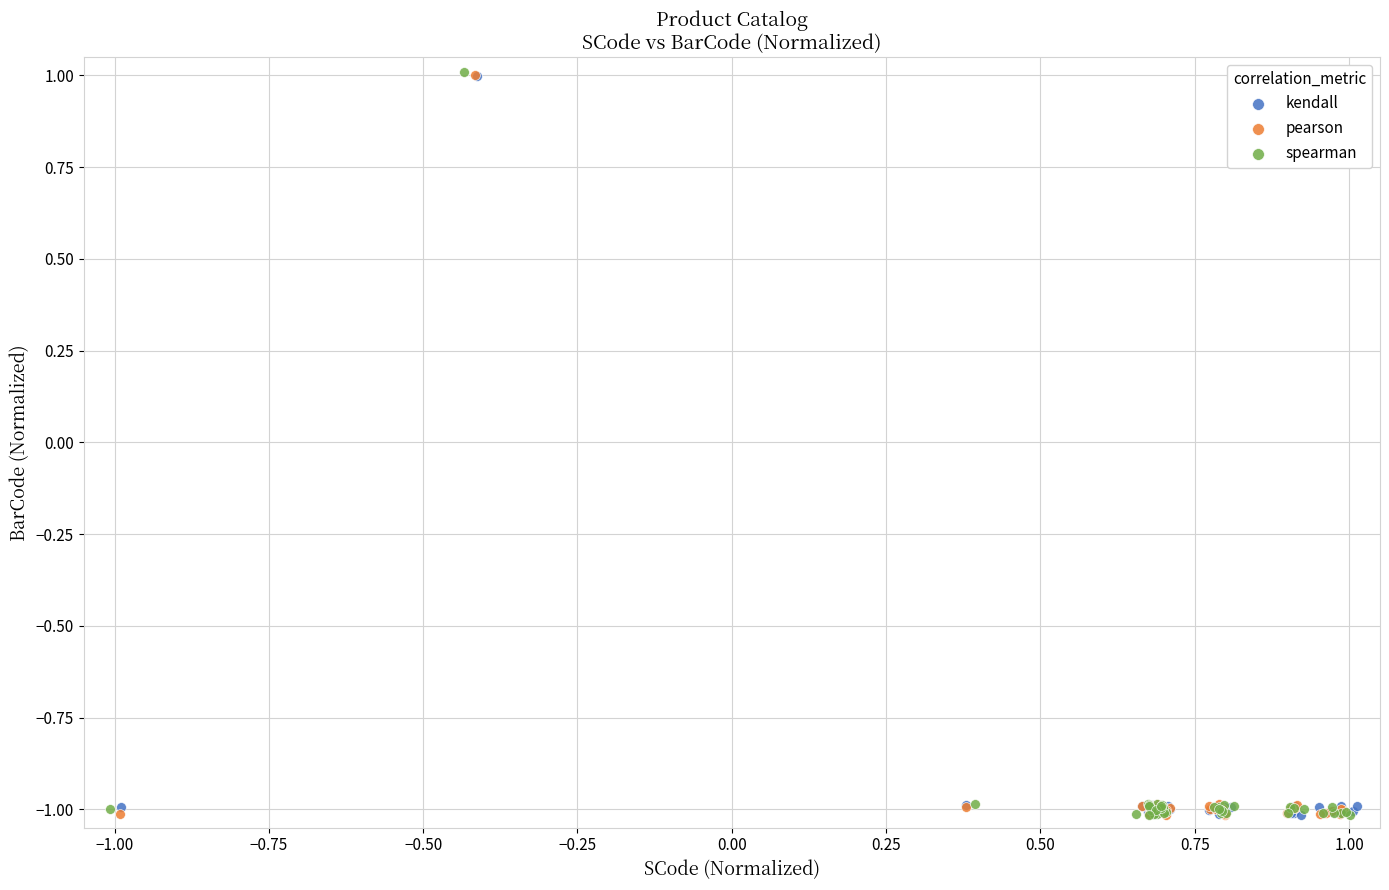

Which series has the widest spread of Y values?

spearman